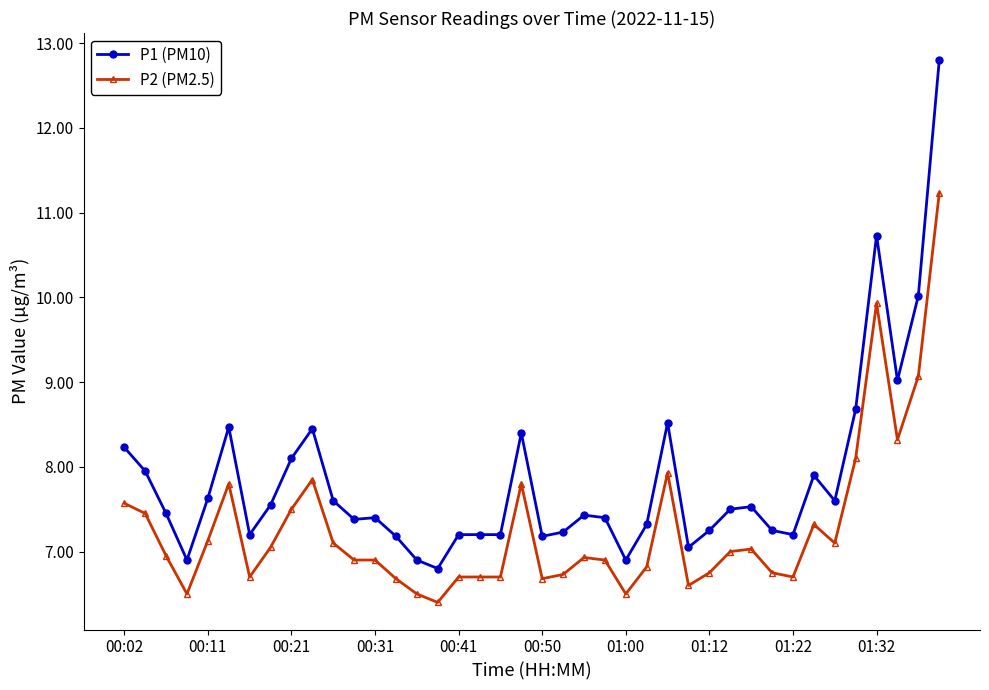

True or false: P1 (PM10) has more than 2 points higher than both neighbors.

True